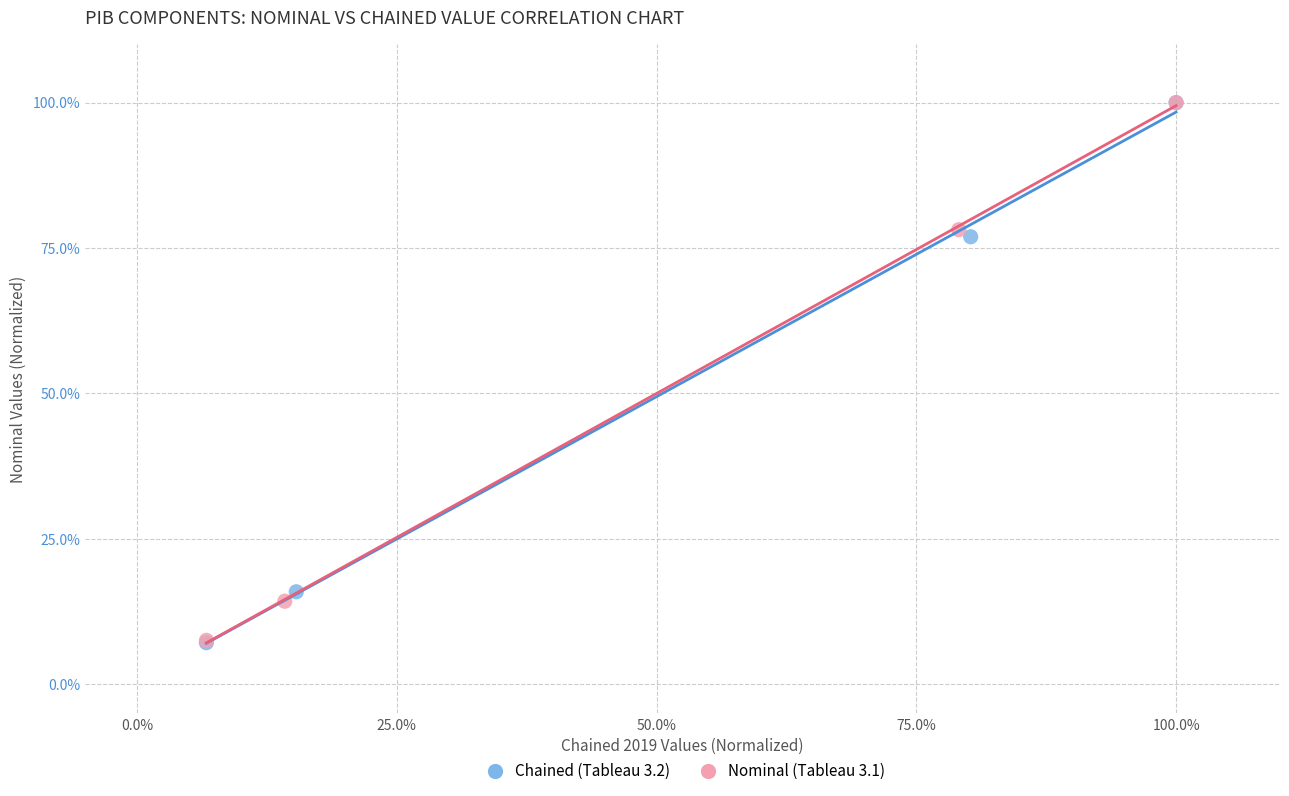

What are all the series names shown in the legend?

Chained (Tableau 3.2), Nominal (Tableau 3.1)